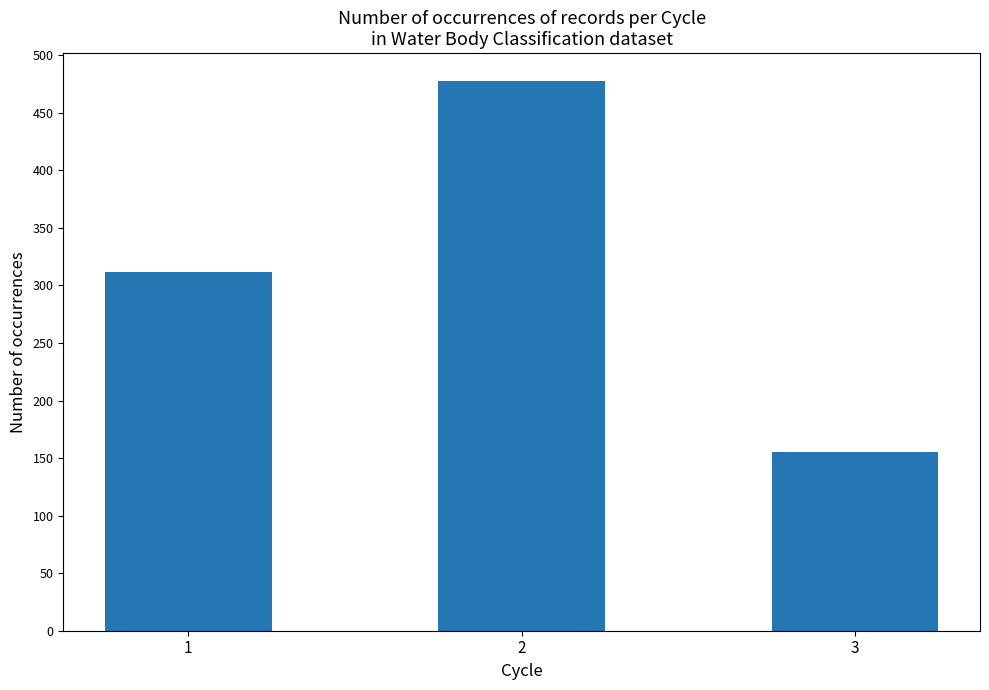

What value does the data have at 2, to the nearest 5?

480